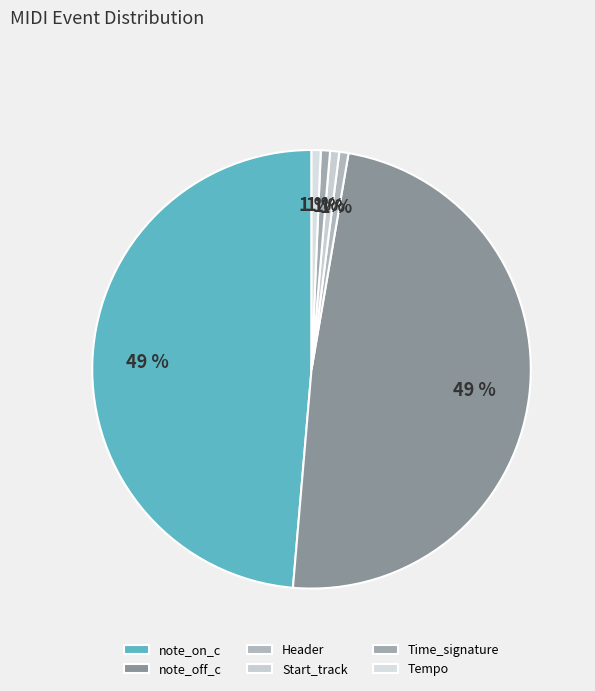

To the nearest percent, what percentage of the pie is Start_track?

1%